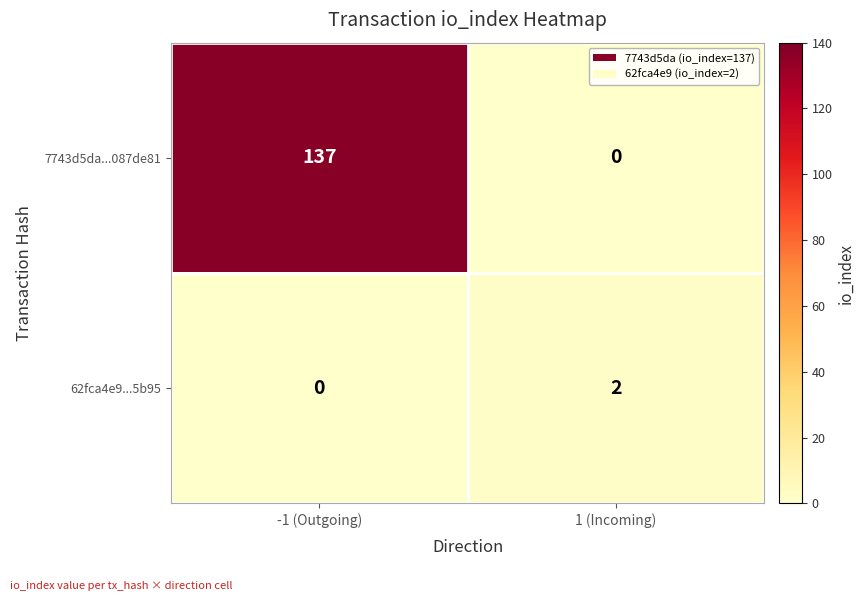

At 1 (Incoming), list the series in order from largest to smallest.

62fca4e9...5b95, 7743d5da...087de81